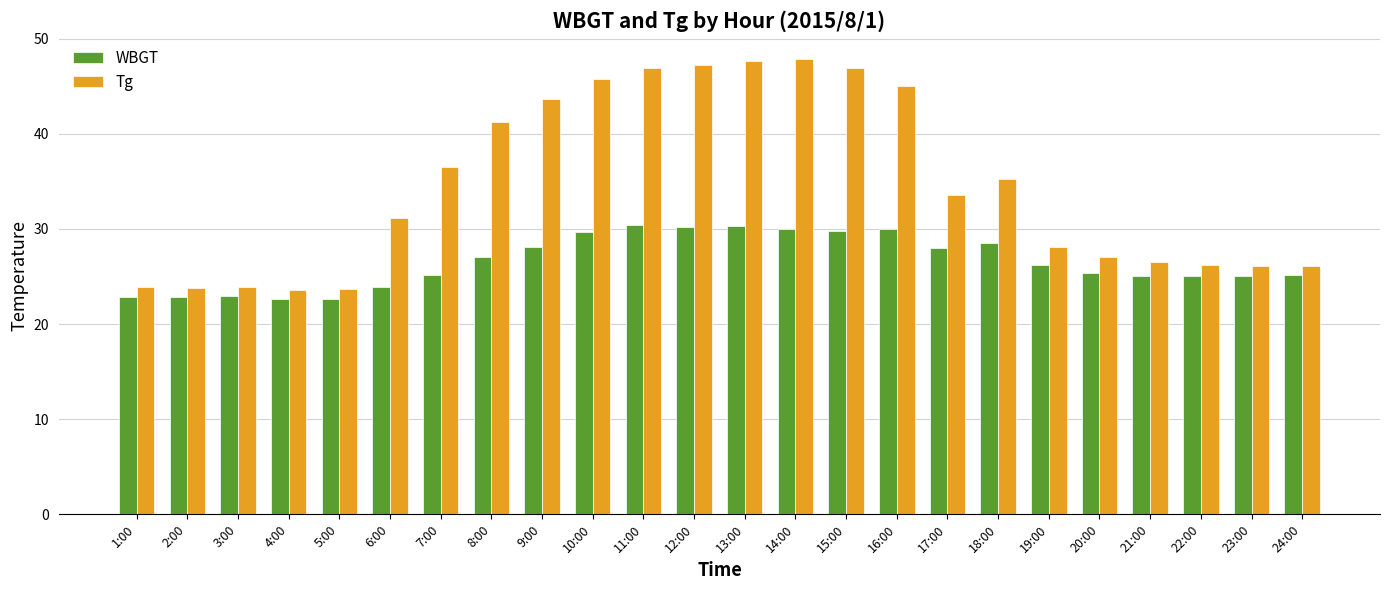

What is the smallest value displayed?

22.6